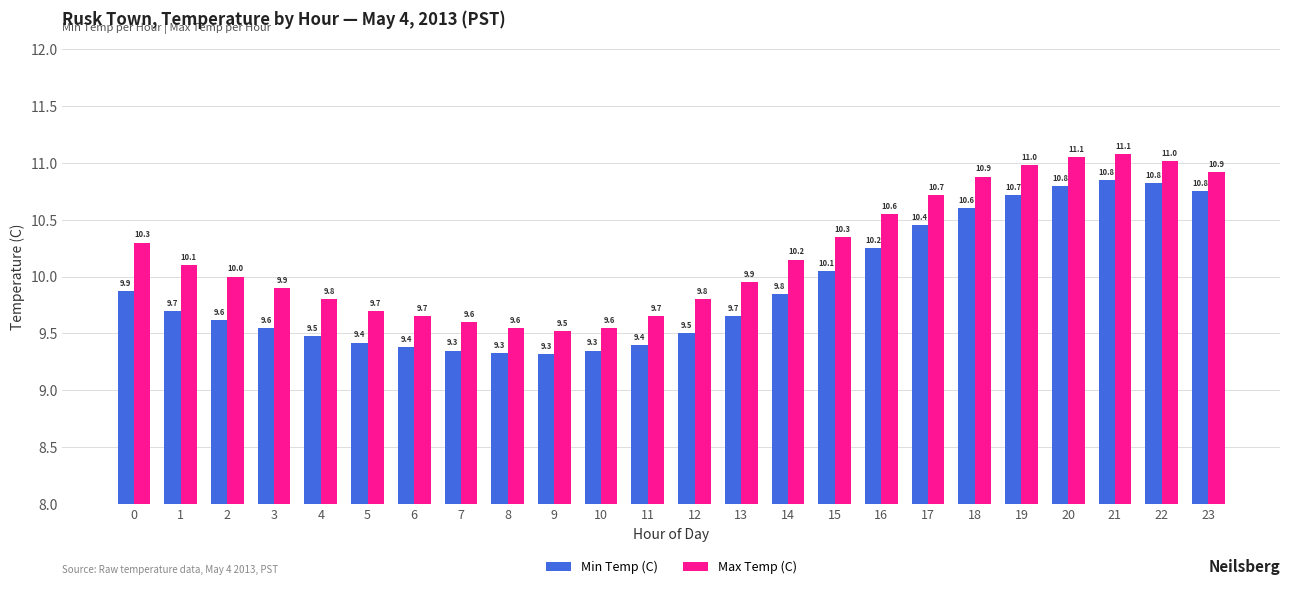

What is the difference between the highest and lowest values at 18?

0.3